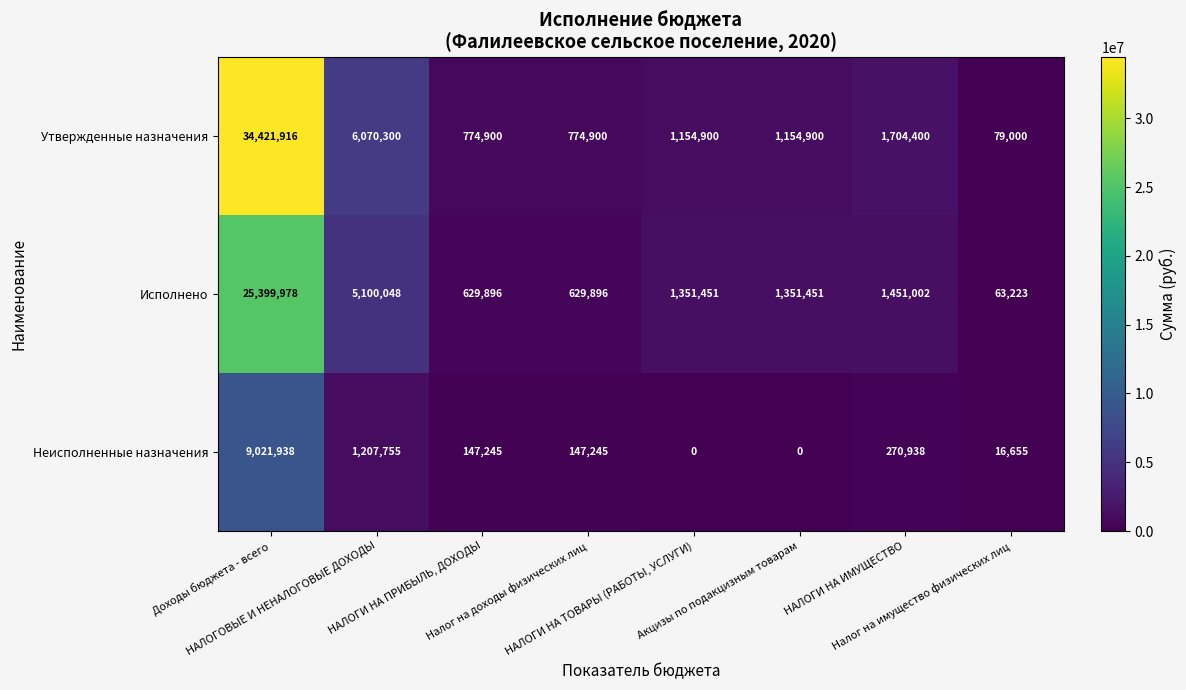

Which series has the largest total across all categories?

Утвержденные назначения